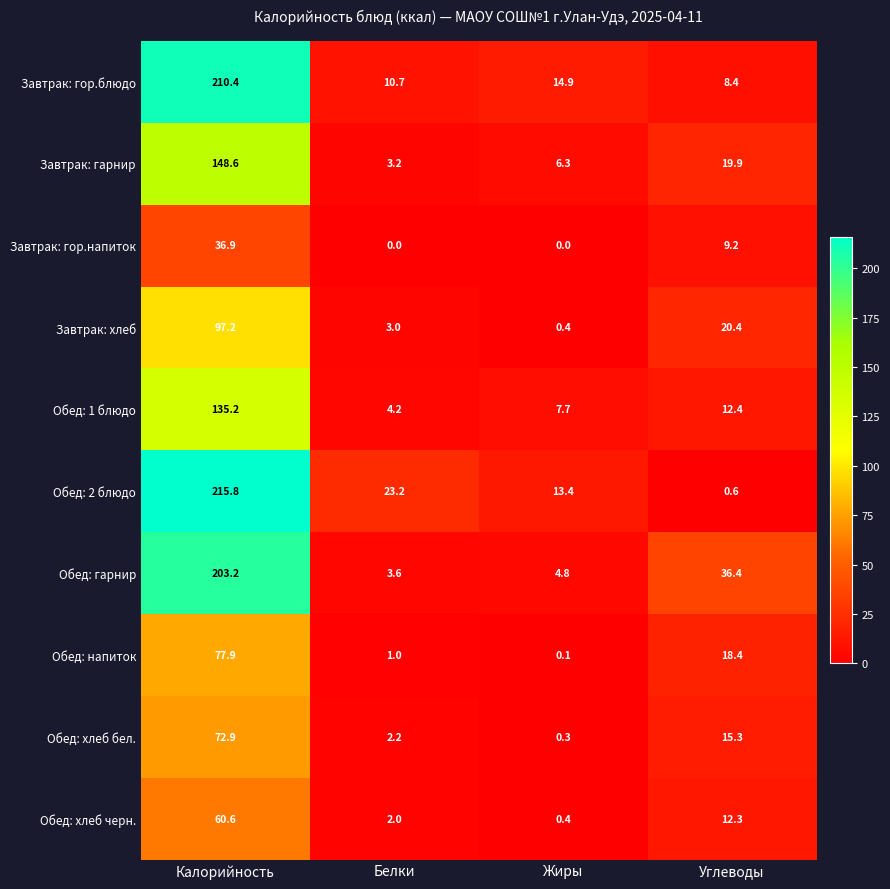

What is the spread (max minus min) of values at Углеводы?

35.8